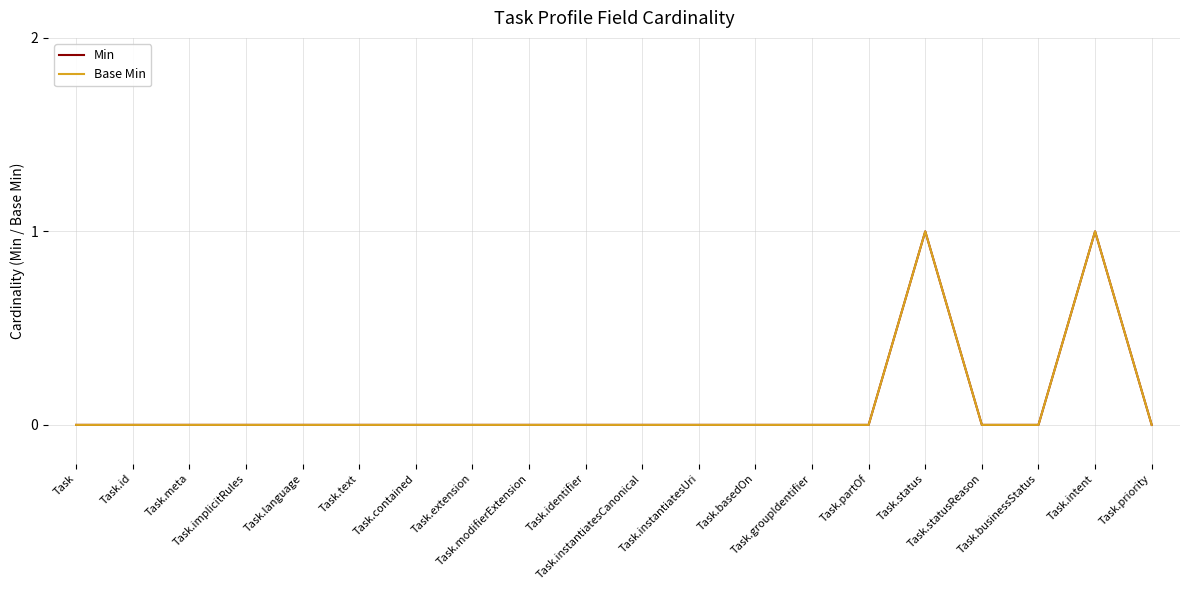

At Task.id, list the series in order from largest to smallest.

Min, Base Min